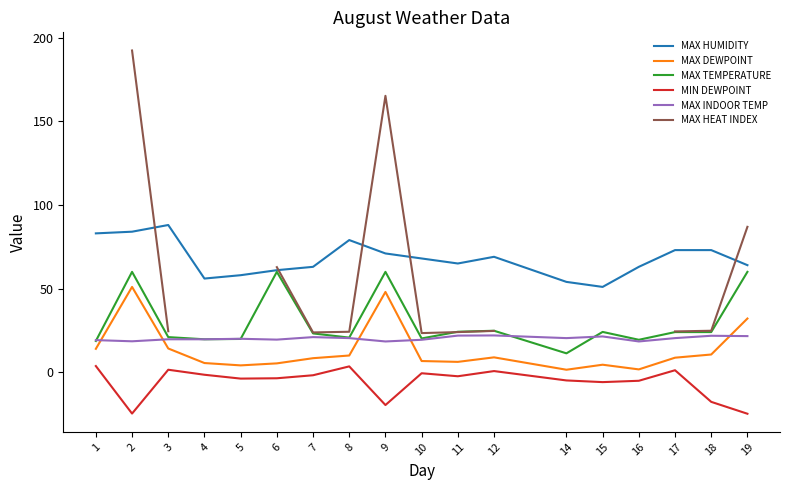

Which series has the largest total across all categories?

MAX HUMIDITY